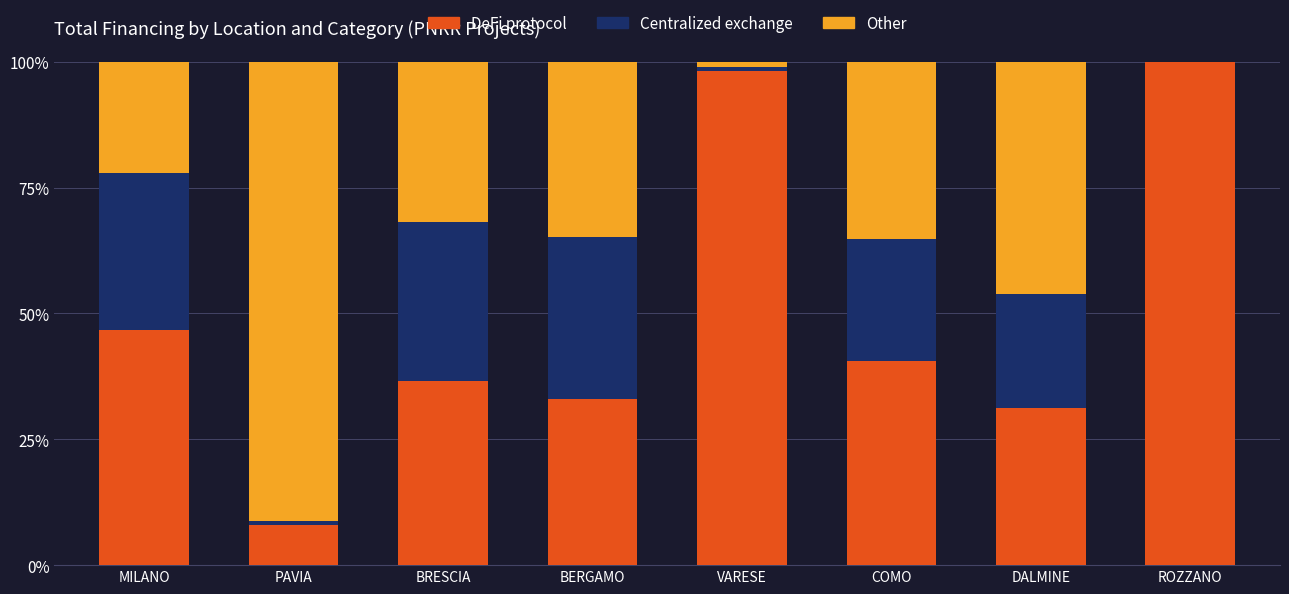

Count the number of categories in the chart.

8